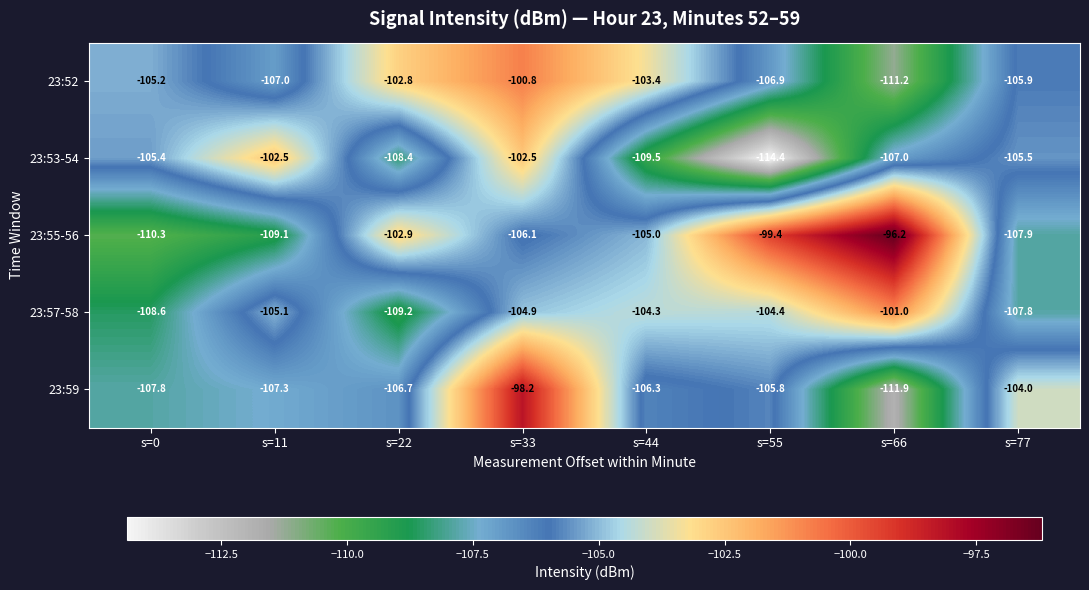

Is the value of 23:55-56 at s=33 greater than the value of 23:59 at s=66?

Yes